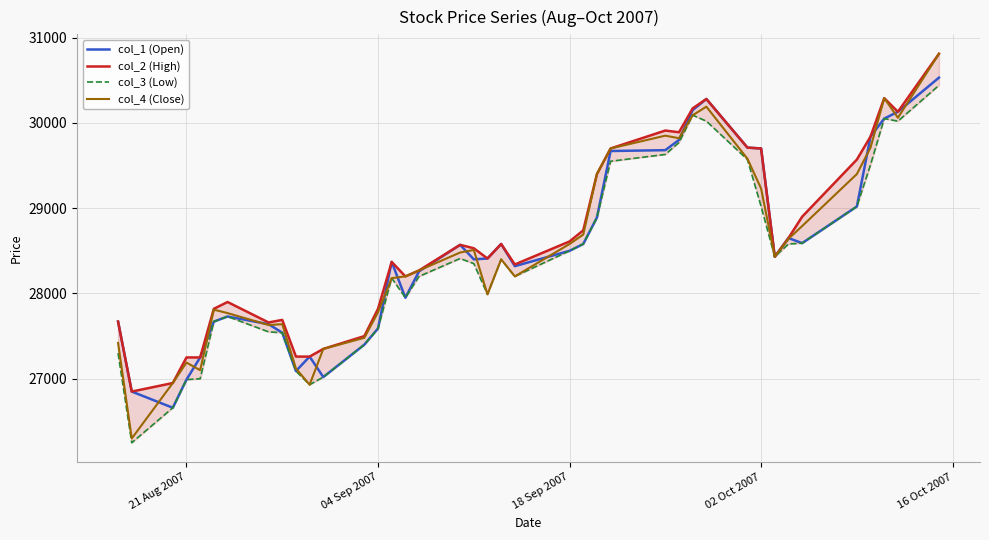

What is the highest value of the col_4 (Close) series?

30810